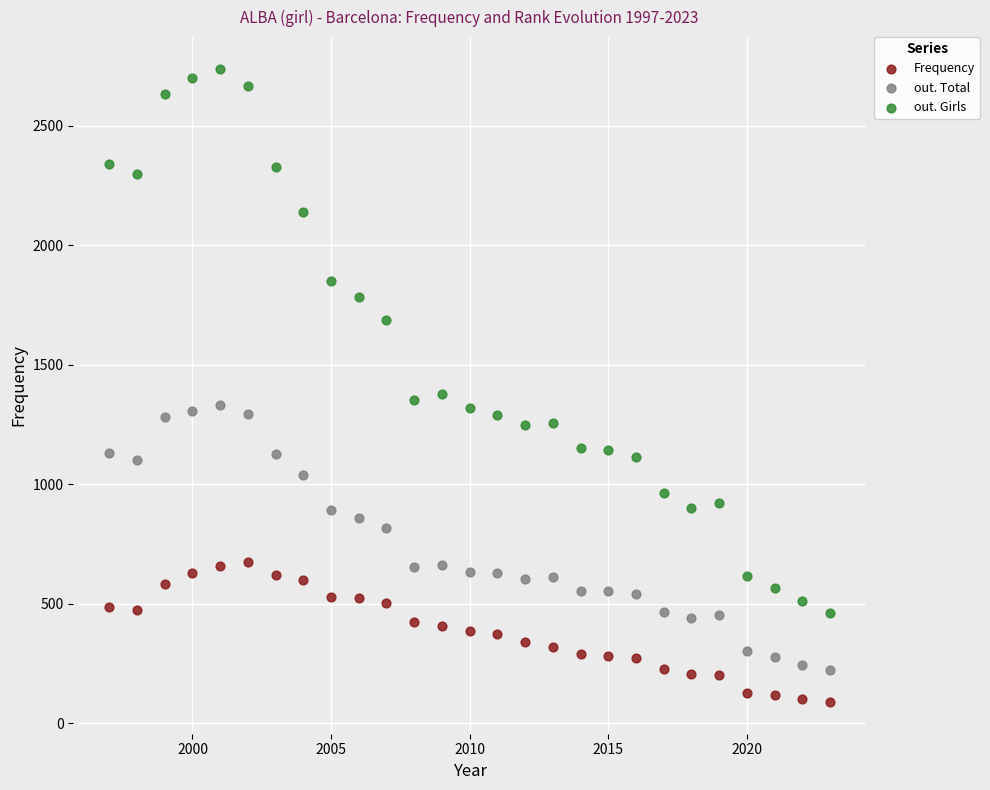

What are all the series names shown in the legend?

Frequency, out. Total, out. Girls